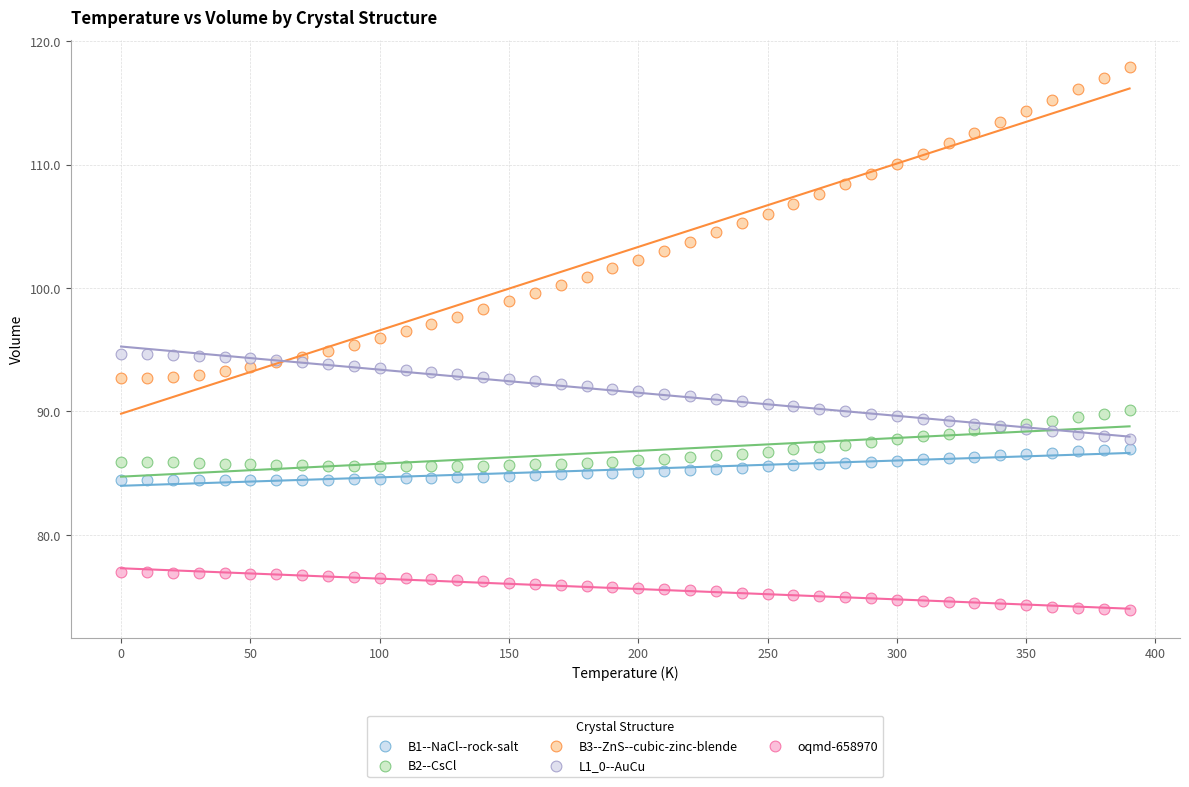

Which series reaches the maximum Y coordinate?

B3--ZnS--cubic-zinc-blende